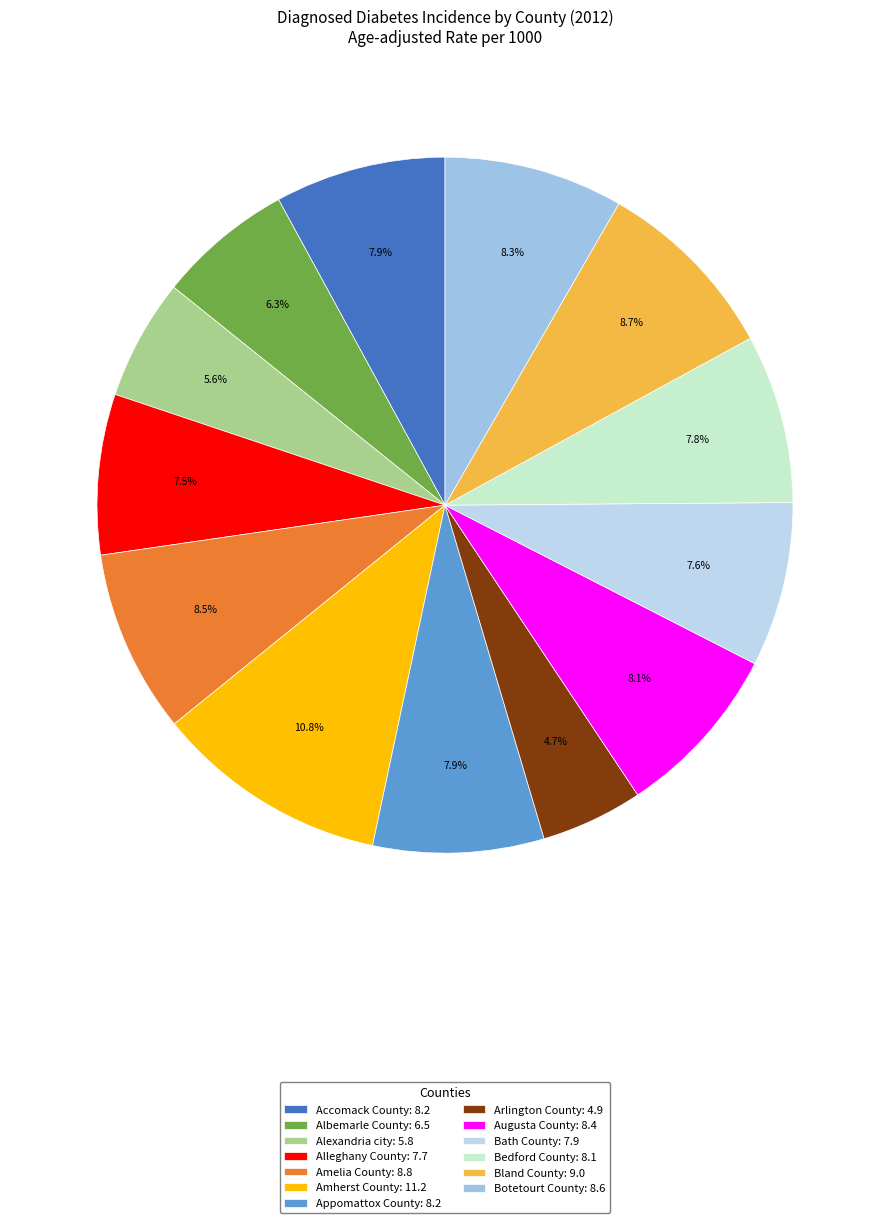

The Bland County slice represents 9% of the pie. True or false?

True